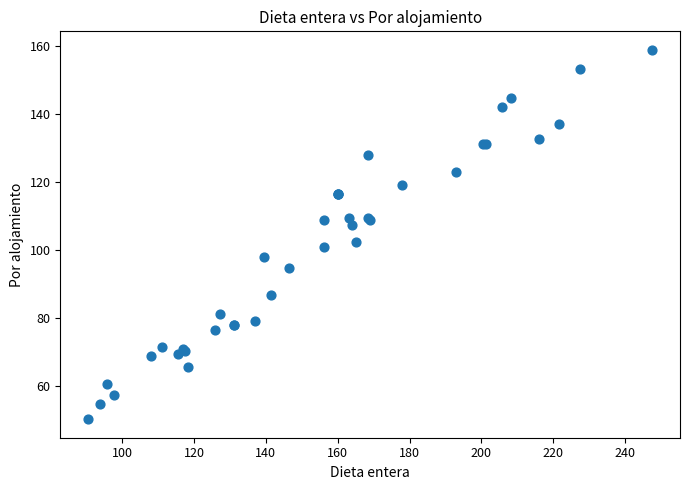

What Y value in the scatter plot is closest to 104?

102.2